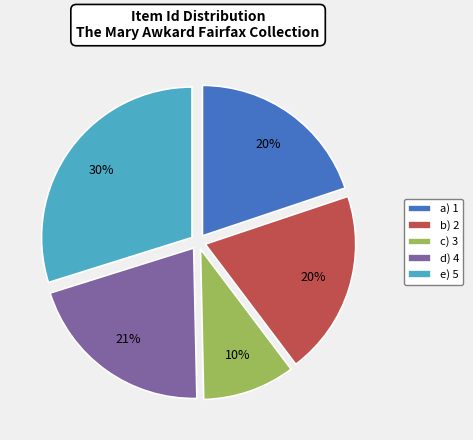

Which category has the smallest portion of the pie?

c) 3